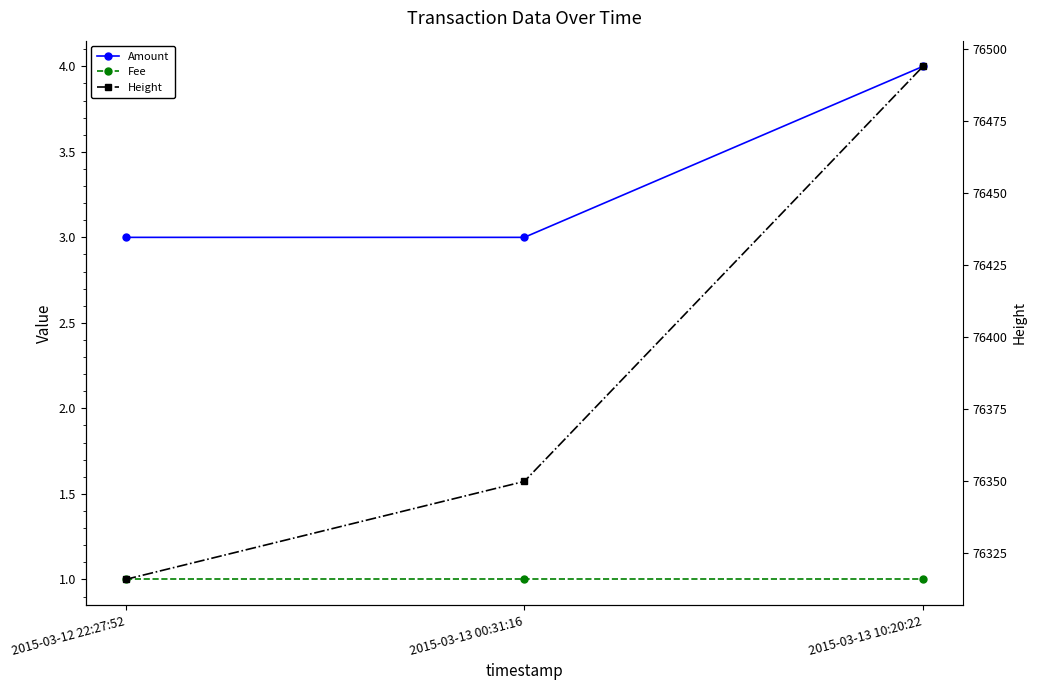

How many Amount values are between 3 and 4?

3